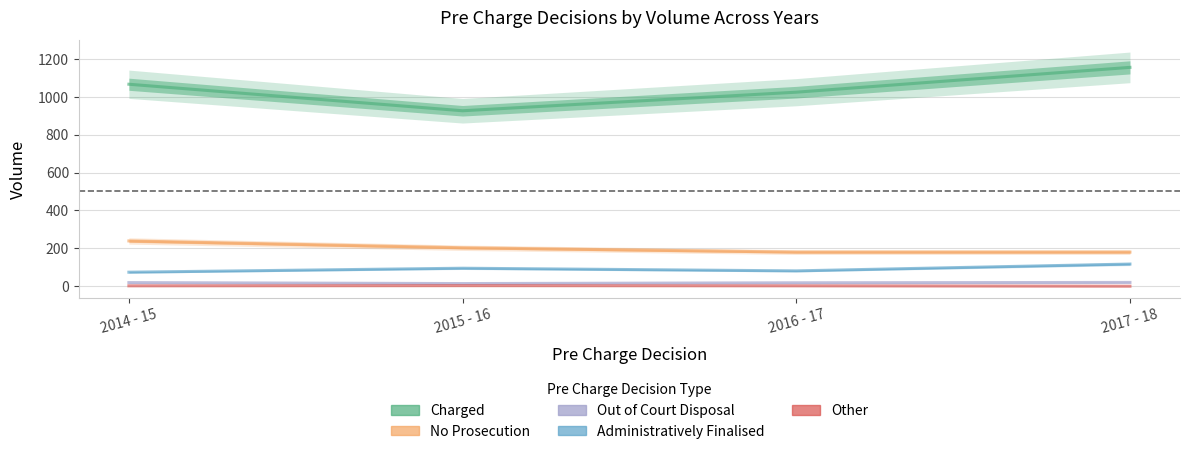

What is the label of the 2nd point from the left?

2015 - 16